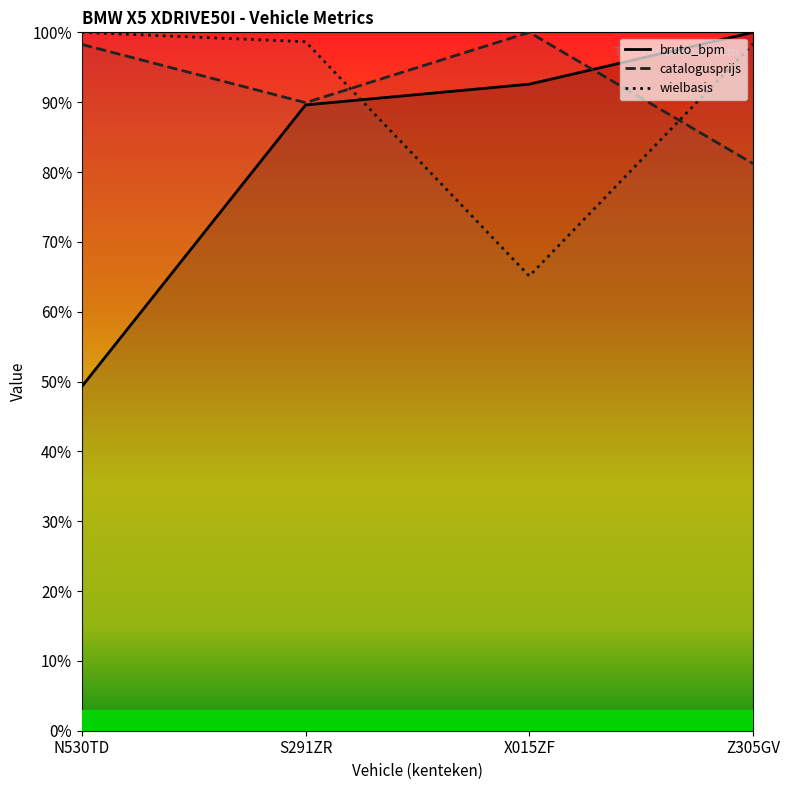

What is the difference between the second highest and minimum values in the catalogusprijs series?

17.1